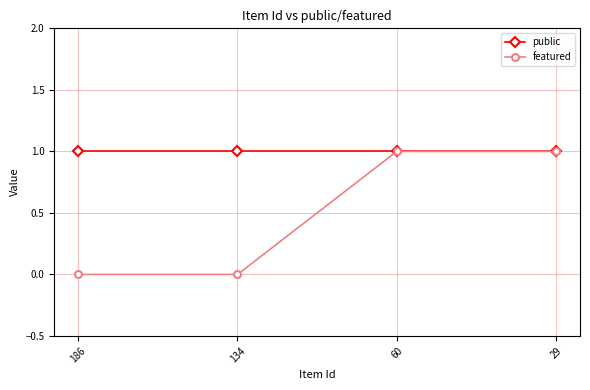

True or false: public has more than 2 points higher than both neighbors.

False